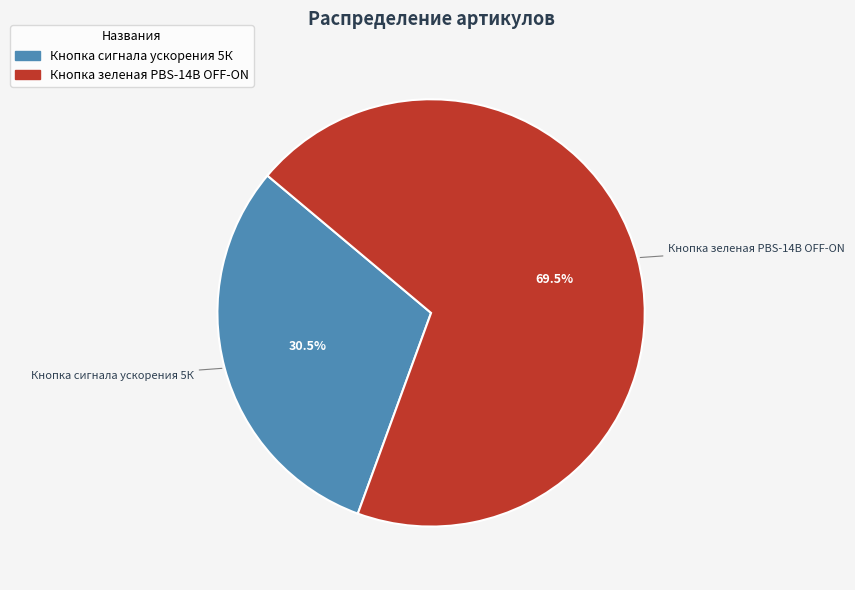

Approximately how many times larger is the value at Кнопка зеленая PBS-14B OFF-ON compared to Кнопка сигнала ускорения 5К?

2.3